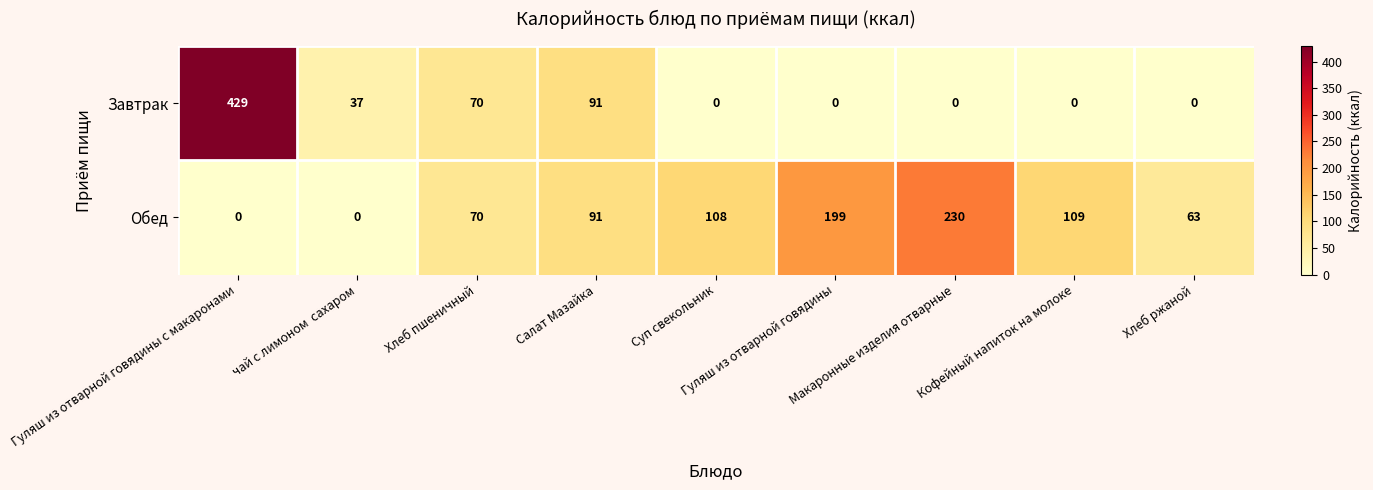

Which series has the widest spread of values?

Завтрак